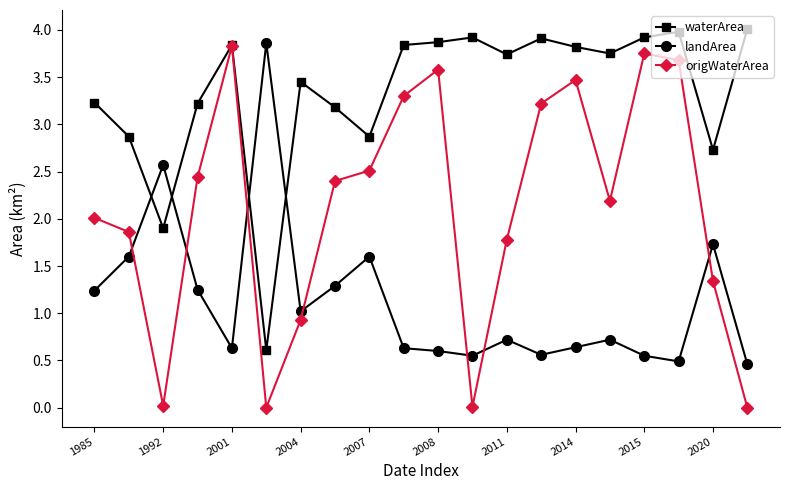

True or false: waterArea has more than 0 points higher than both neighbors.

True